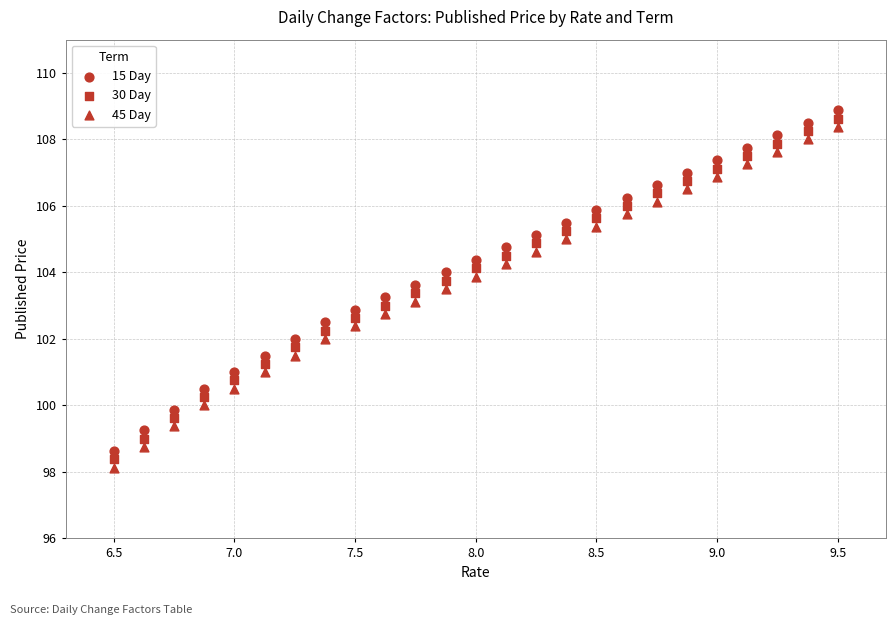

How many data points are displayed?

75